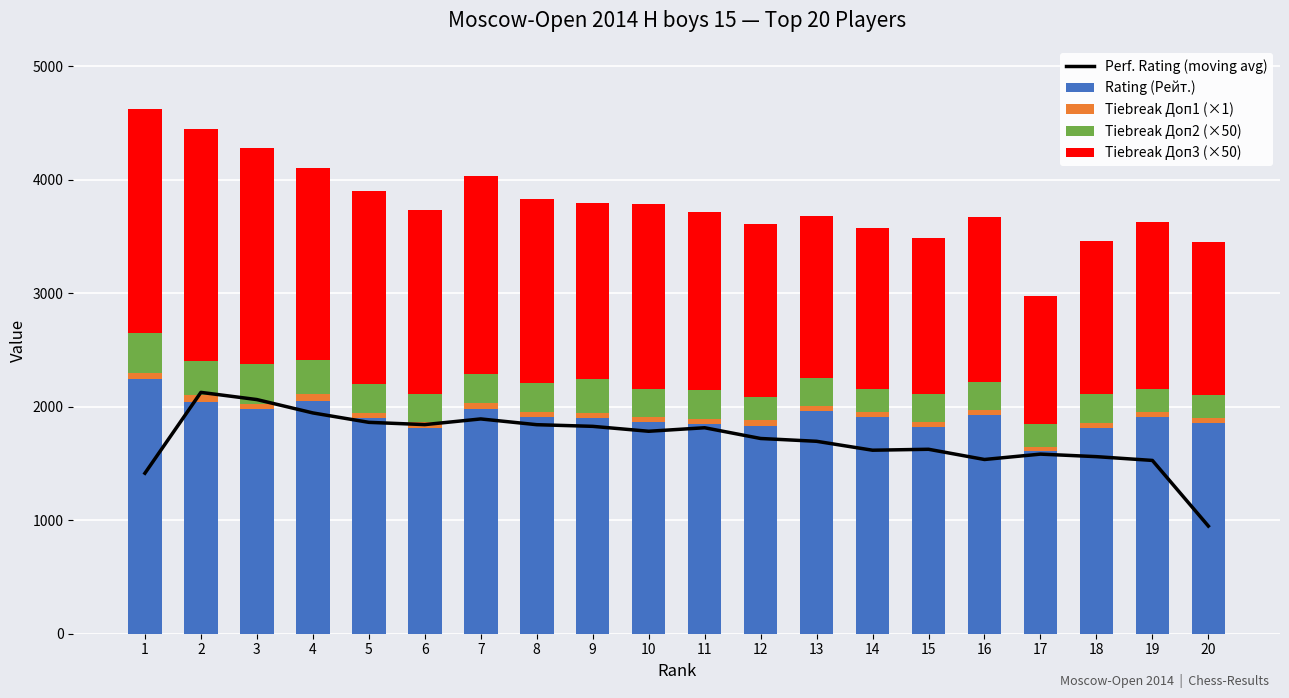

What is the difference between the second highest and second lowest values in the Rating (Рейт.) series?

245.0